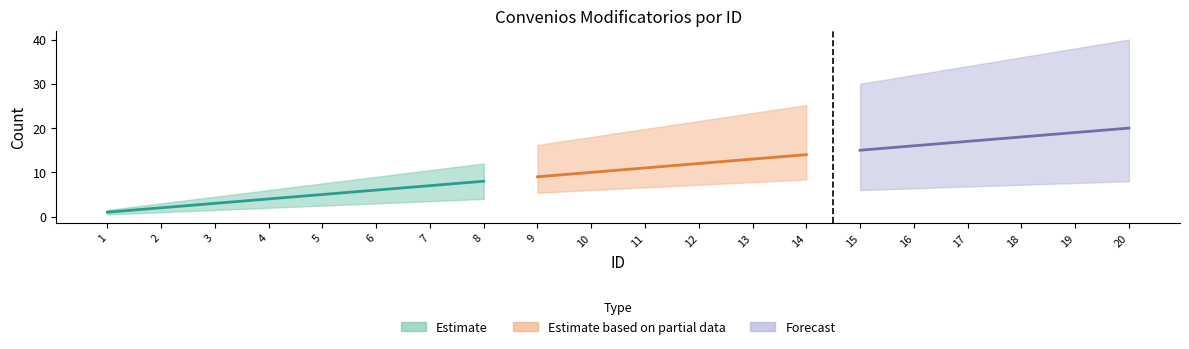

The value at 15 is 10. True or false?

False